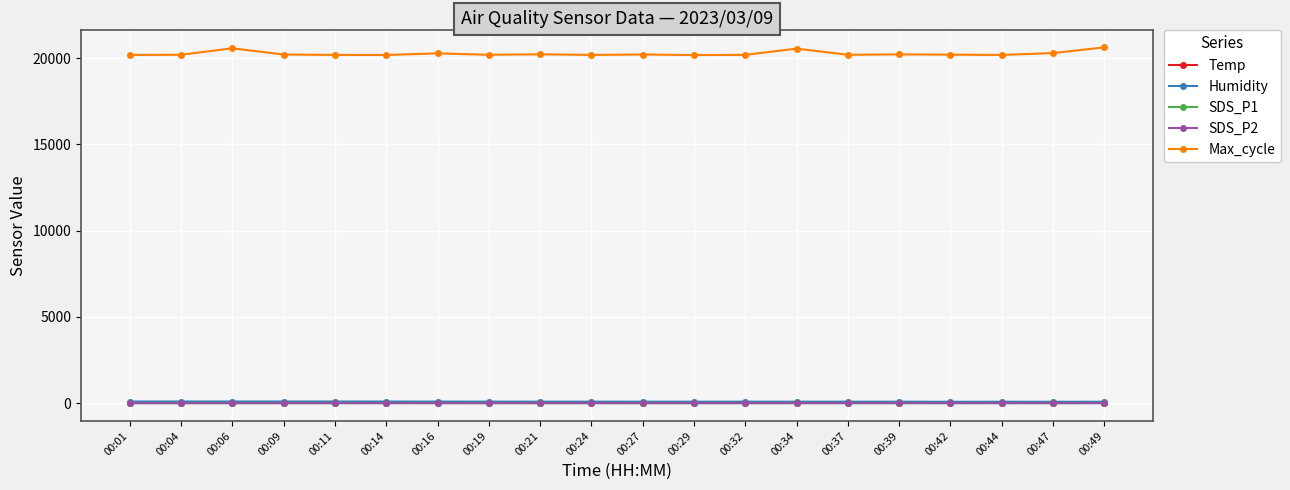

Which series has the largest total across all categories?

Max_cycle